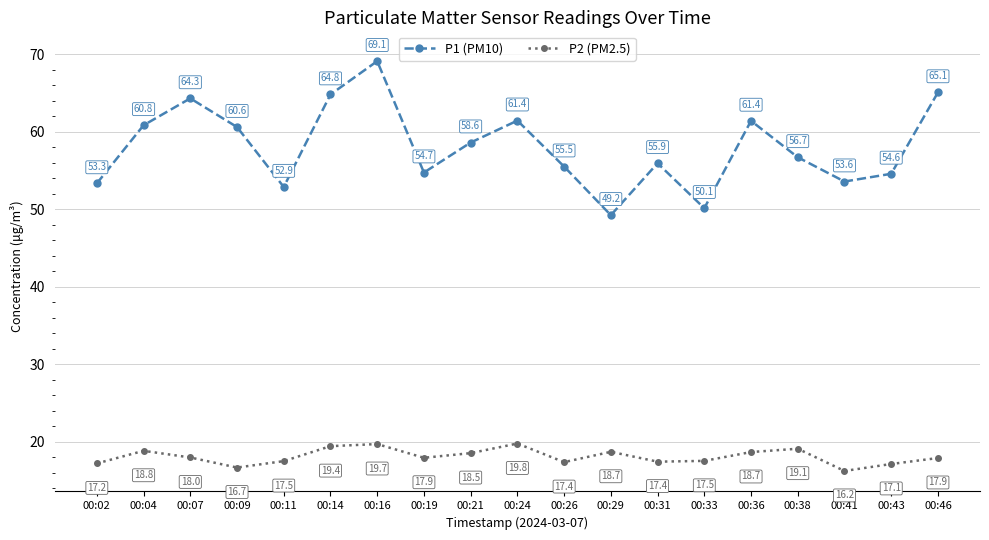

What is the highest value of the P2 (PM2.5) series?

19.8